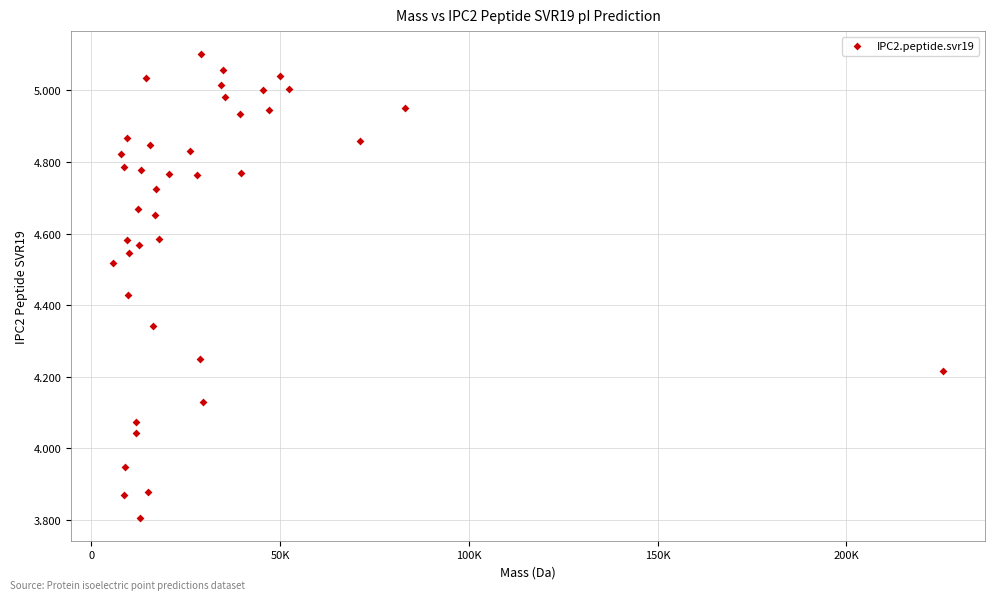

What is the range of Y values (max minus min)?

1.3